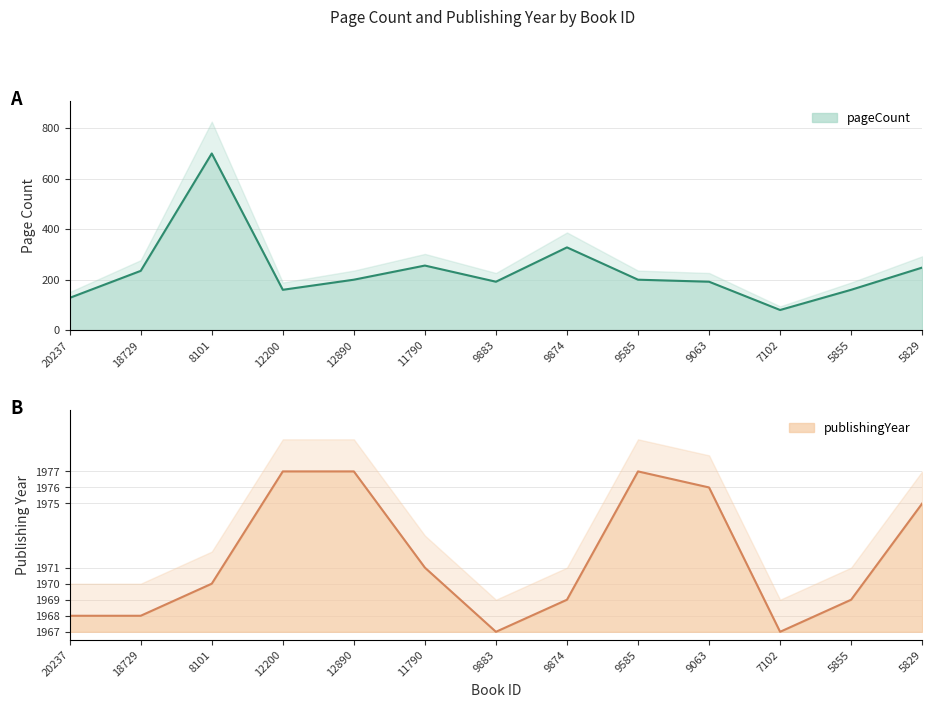

True or false: pageCount and publishingYear intersect in this chart.

False